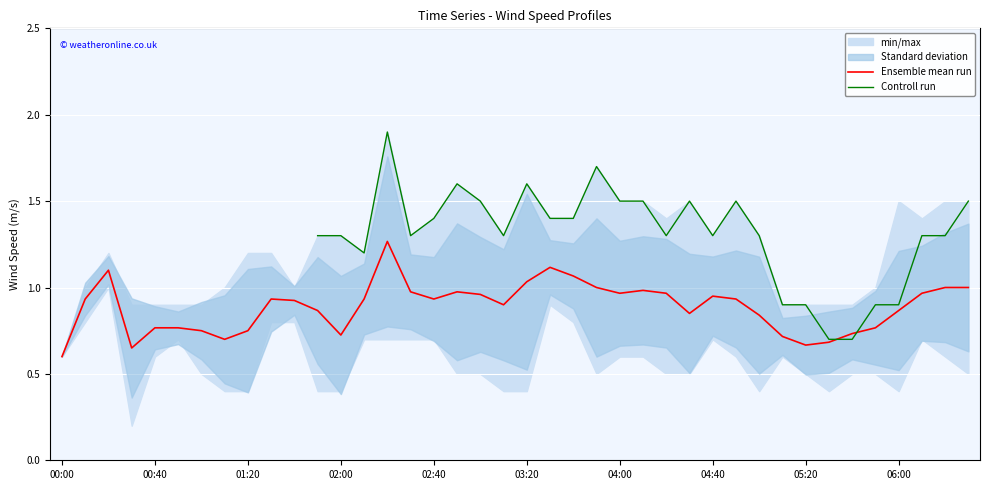

At which label is Ensemble mean run closest to 0?

00:00